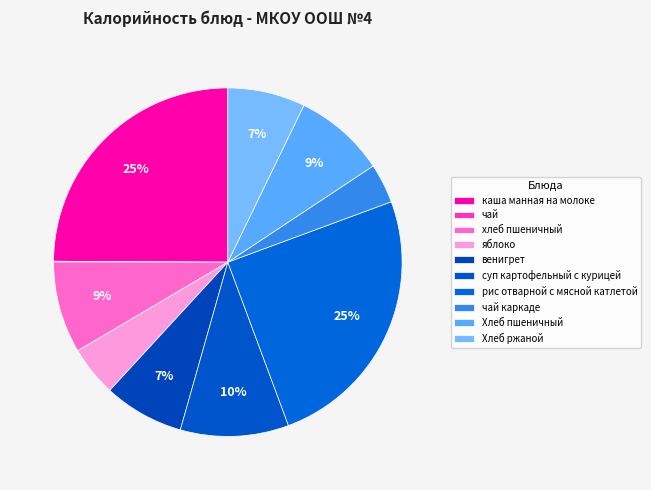

Between суп картофельный с курицей and рис отварной с мясной катлетой, which is larger?

рис отварной с мясной катлетой